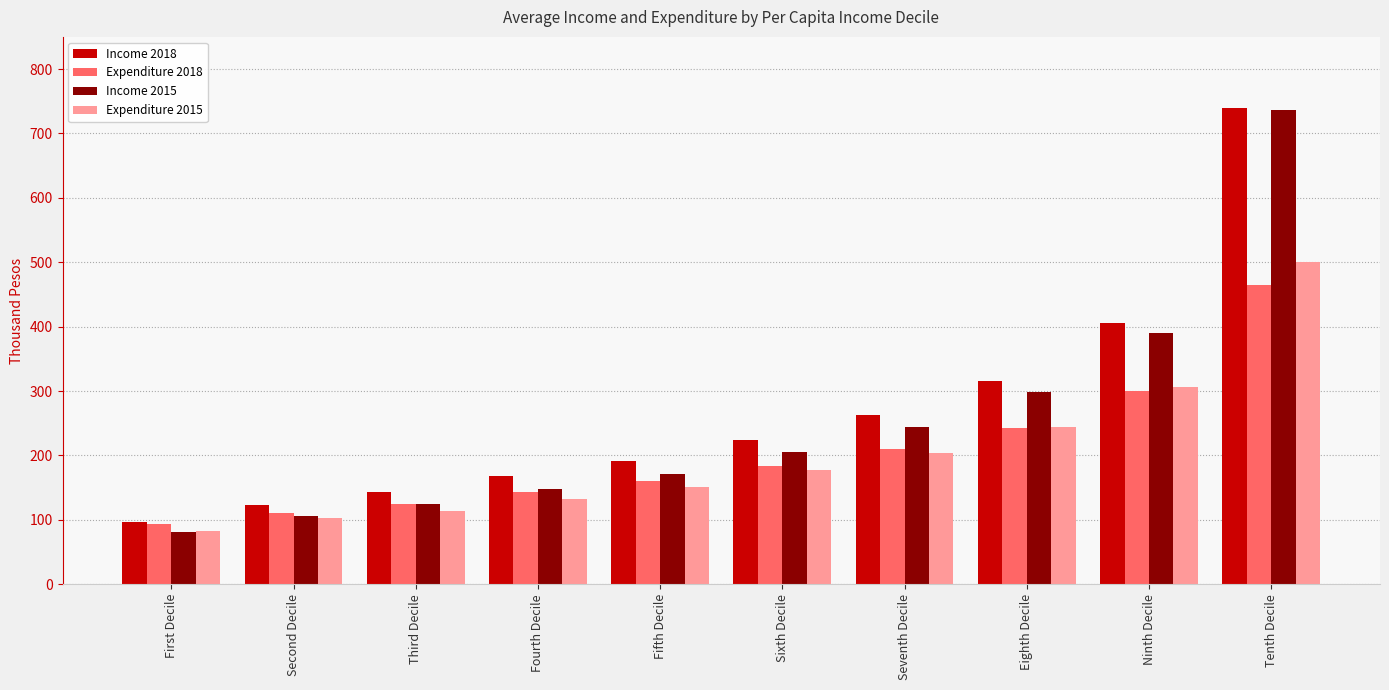

At which category is the sum across all series the highest?

Tenth Decile